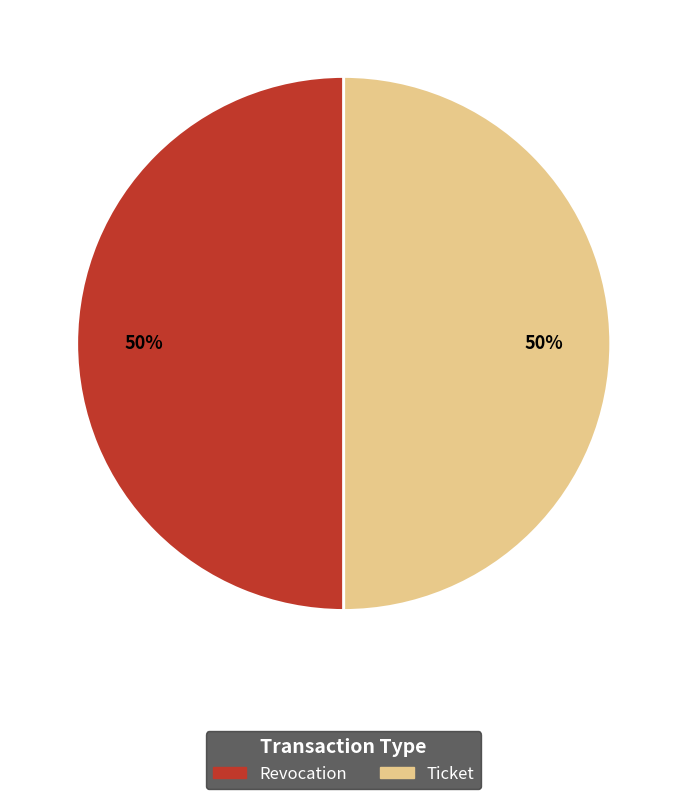

What percentage is the Ticket slice, to the nearest percent?

50%